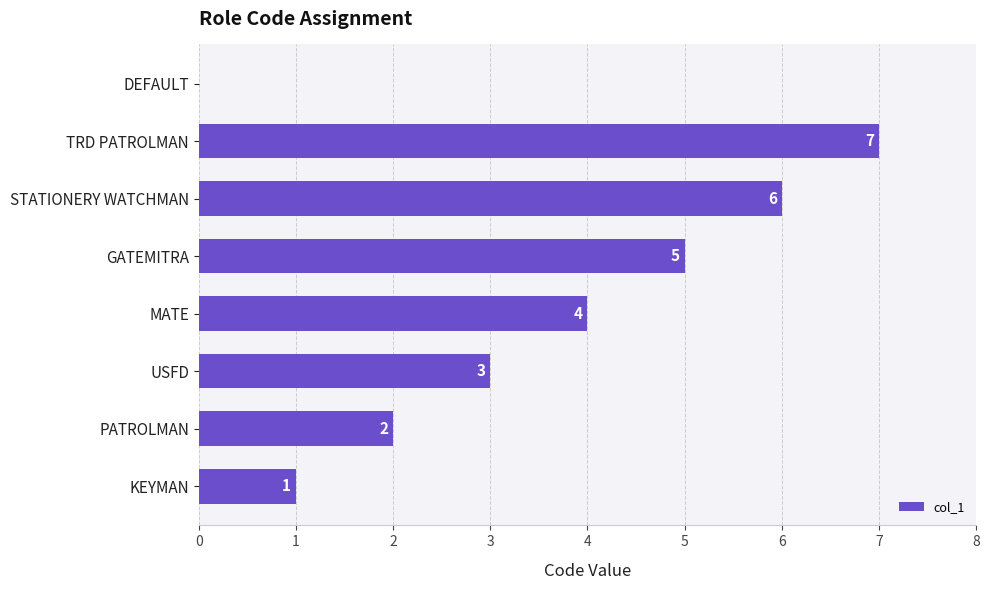

What is the sum of all values?

28